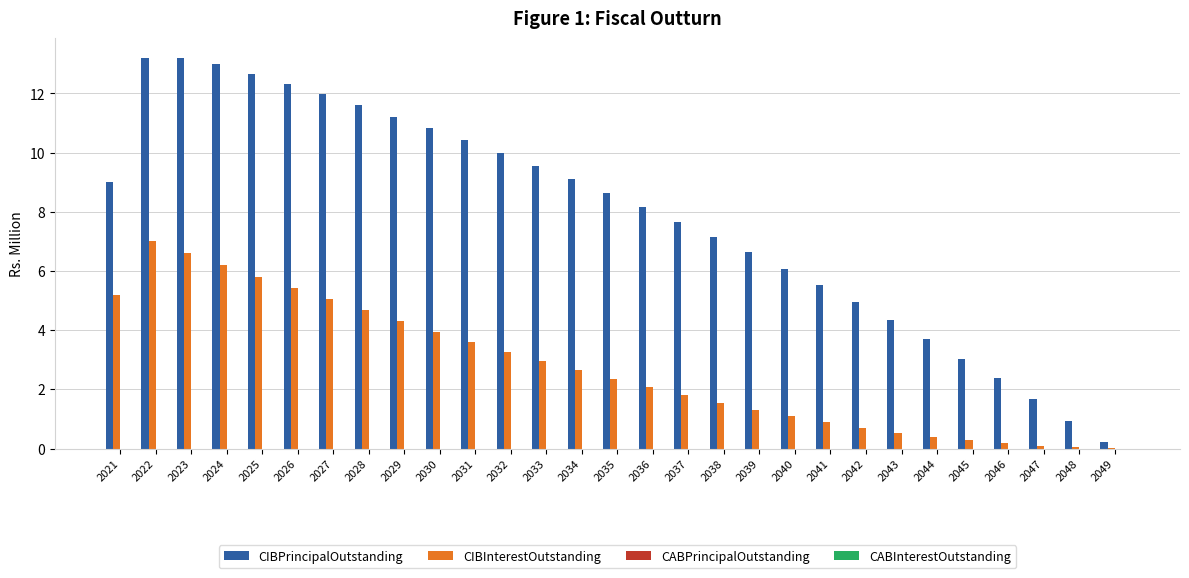

Is it true that CIBPrincipalOutstanding equals 2.7 at 2034?

False